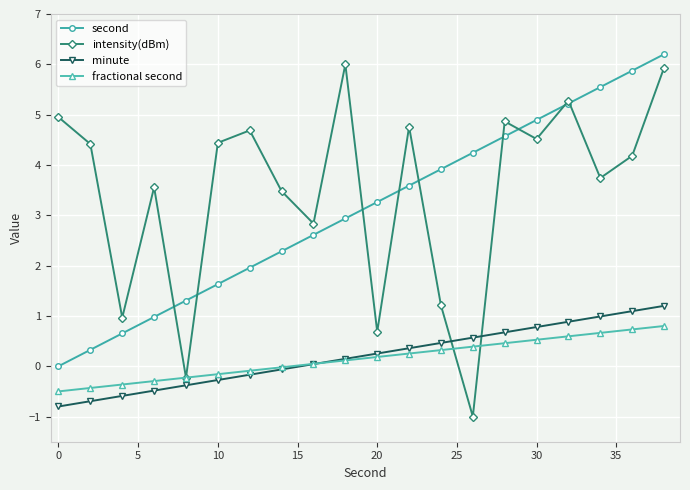

Which series has the largest range (max minus min)?

intensity(dBm)